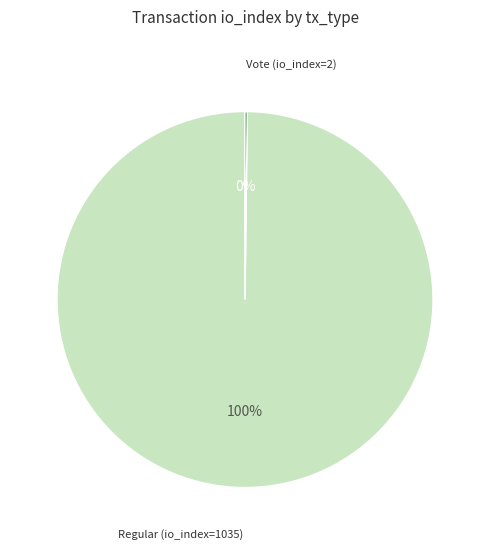

The Regular (io_index=1035) slice represents 100% of the pie. True or false?

True